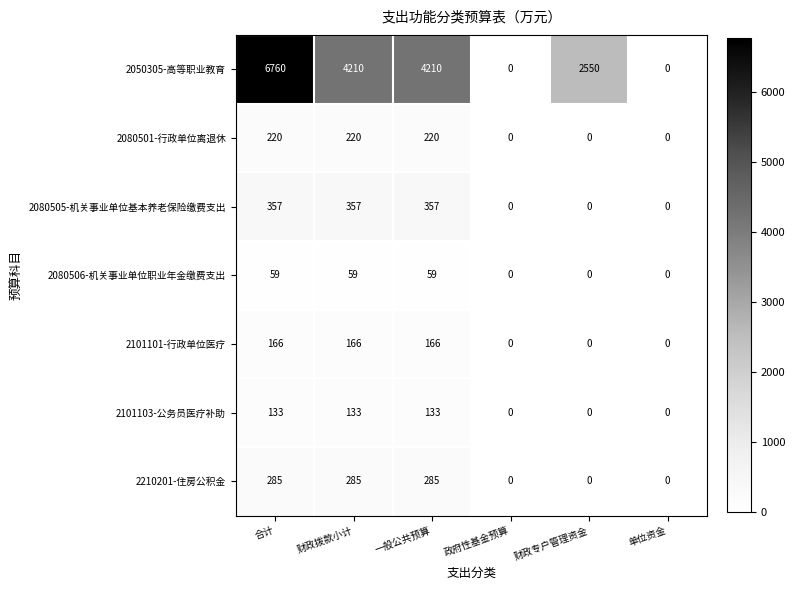

Is it true that 2080501-行政单位离退休 equals 108 at 合计?

False